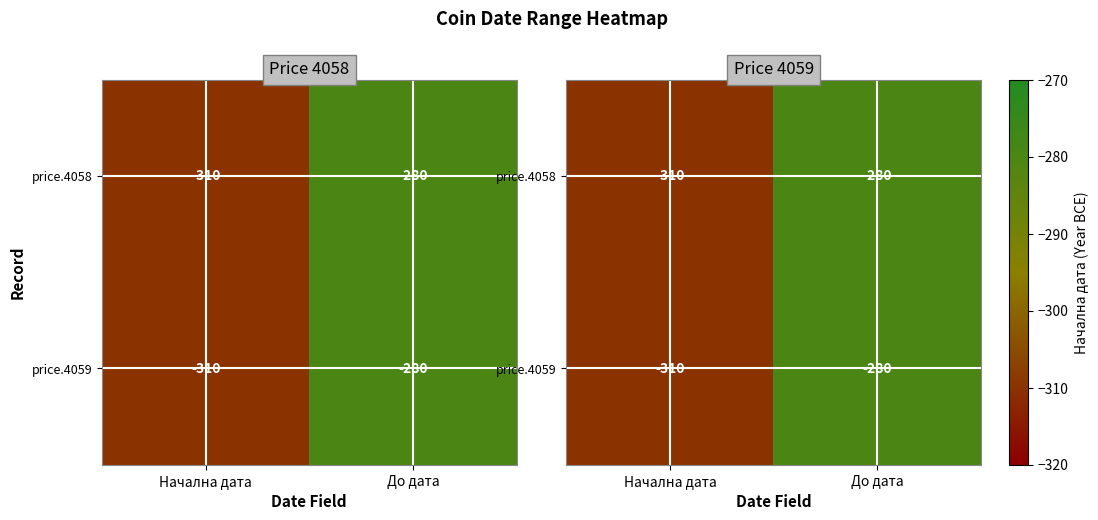

What is the total value across all series at До дата?

-560